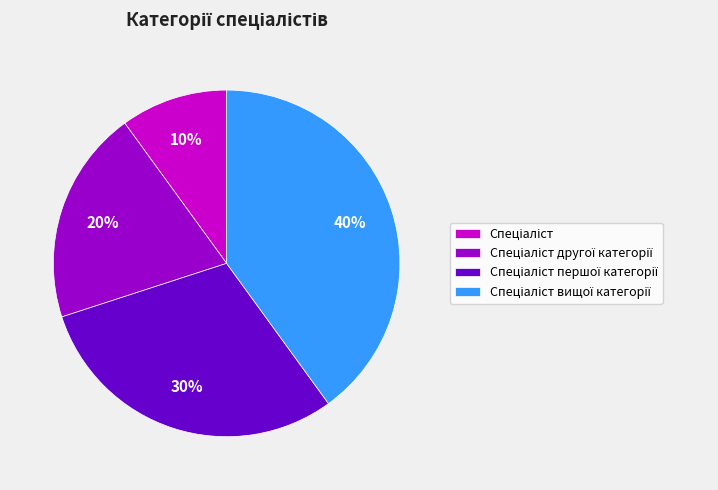

How many slices are in this pie chart?

4